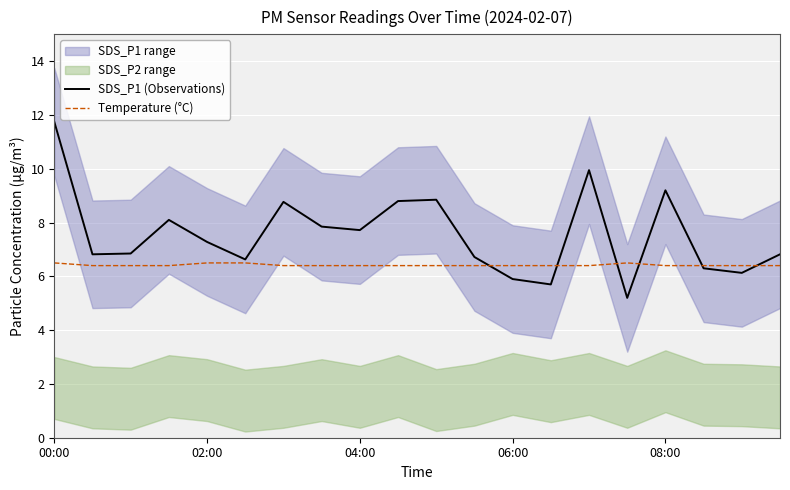

Is the value of SDS_P1 (Observations) at 9 greater than the value of Temperature (°C) at 11?

Yes